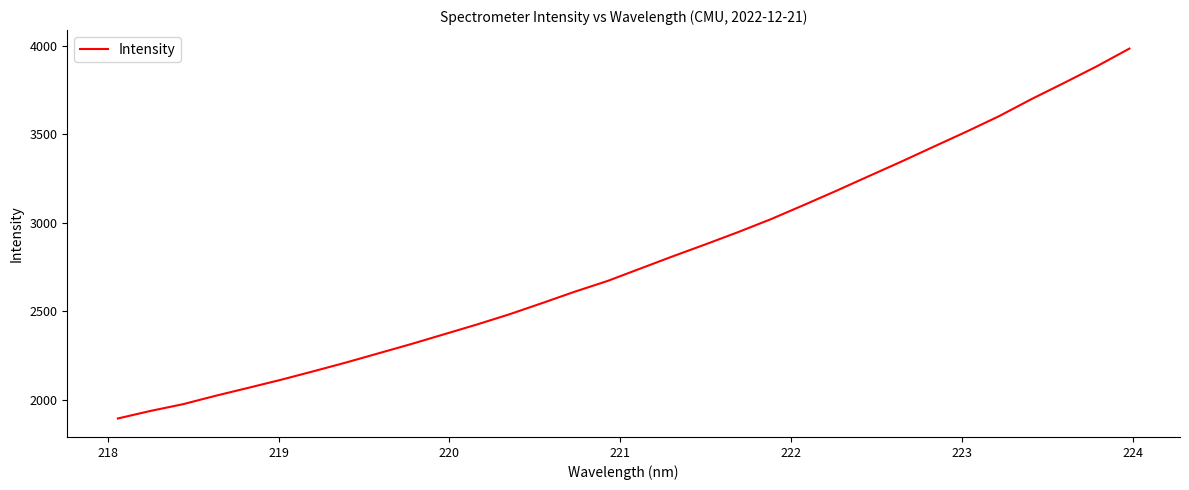

What is the maximum value shown in the chart?

3983.5